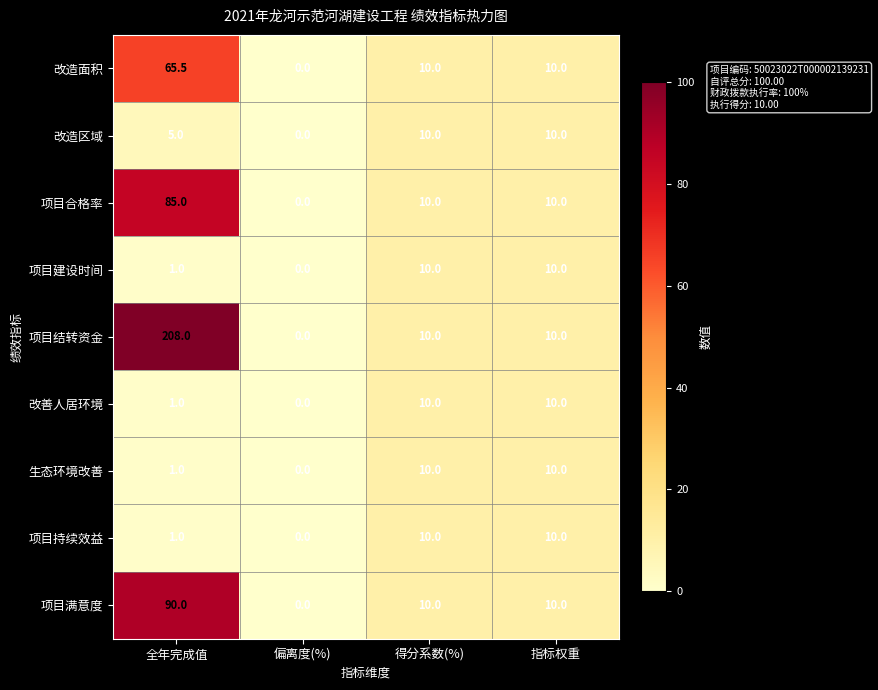

The 项目合格率 series shows -51.9 at 偏离度(%). True or false?

False